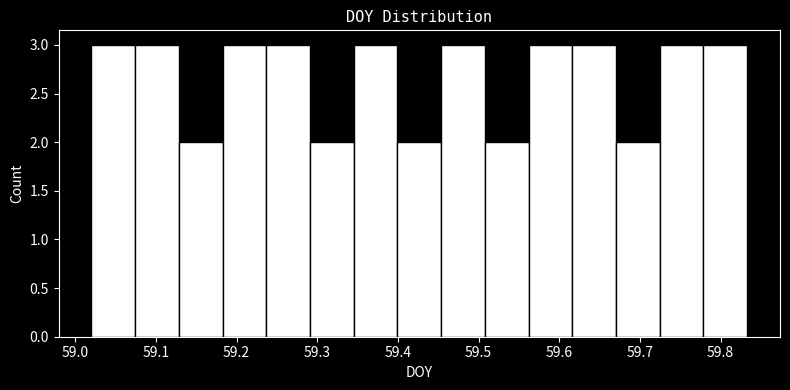

How tall is the bar that spans 59.40 to 59.45 on the x-axis? Neither the bar edges nor the heights are printed on the chart, so give them approximately, as read against the axes.

2